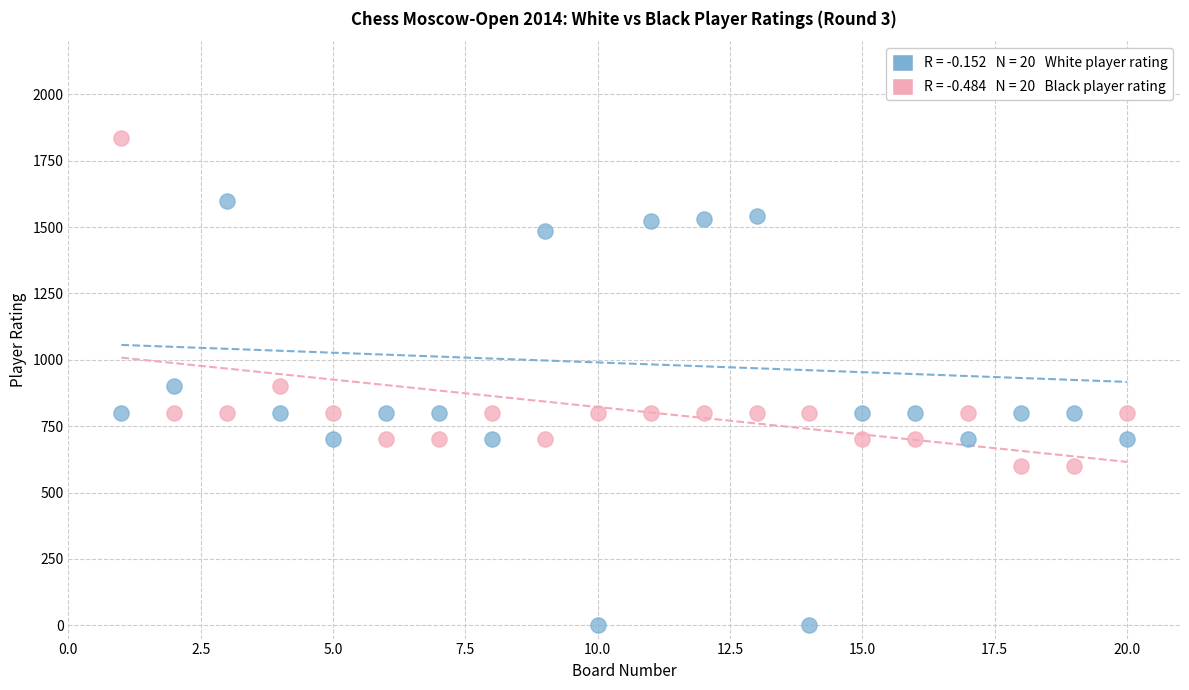

Across all data points, what is the range of Y values (max minus min)?

1836